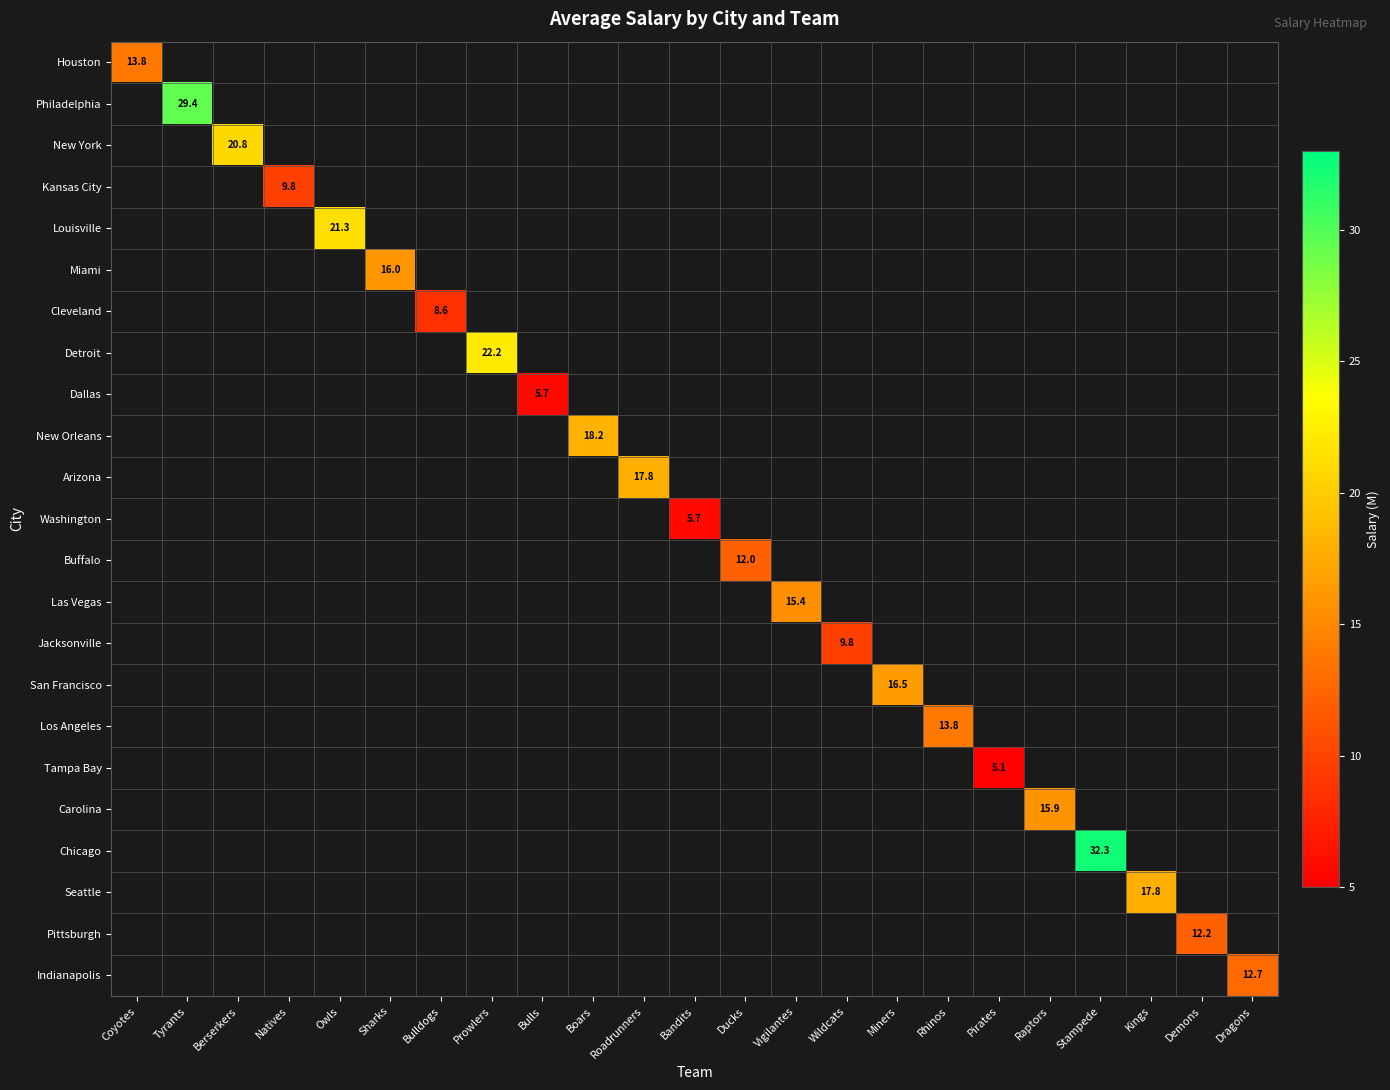

What is the greatest value displayed?

32.3